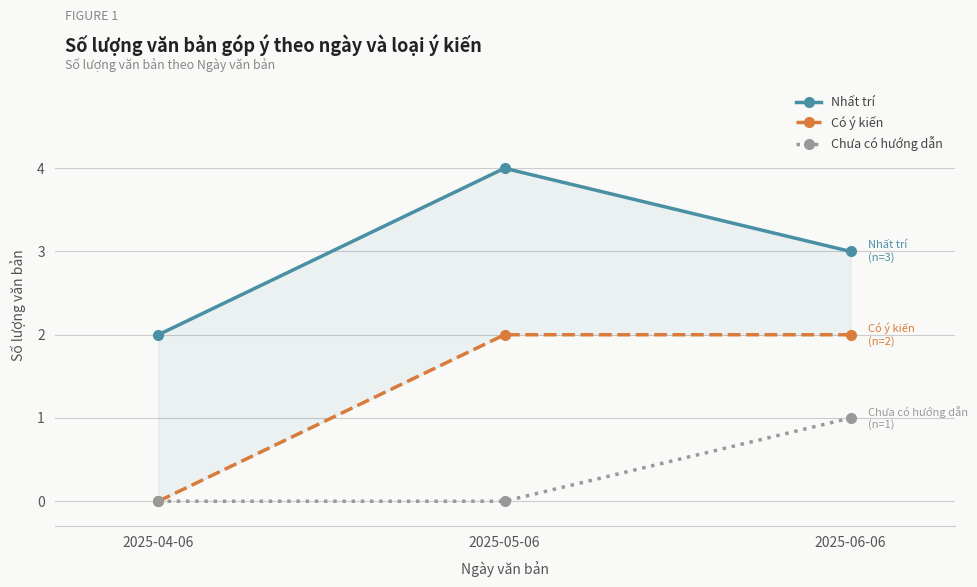

Where is Chưa có hướng dẫn nearest to the value 0?

2025-04-06